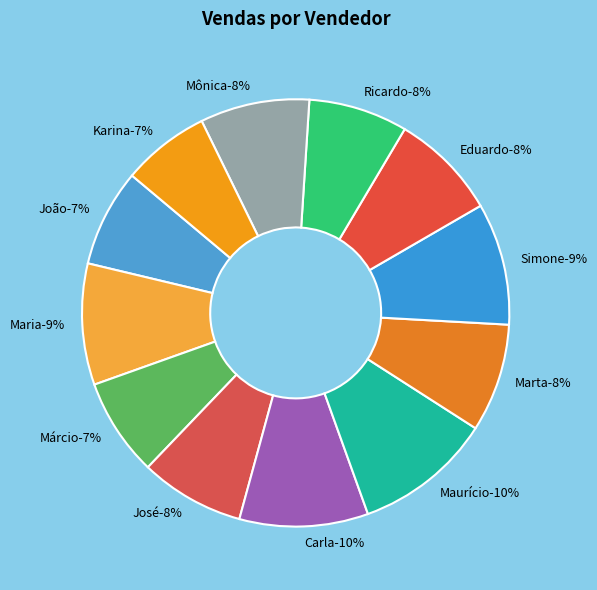

What portion of the pie excludes José?

92.1%